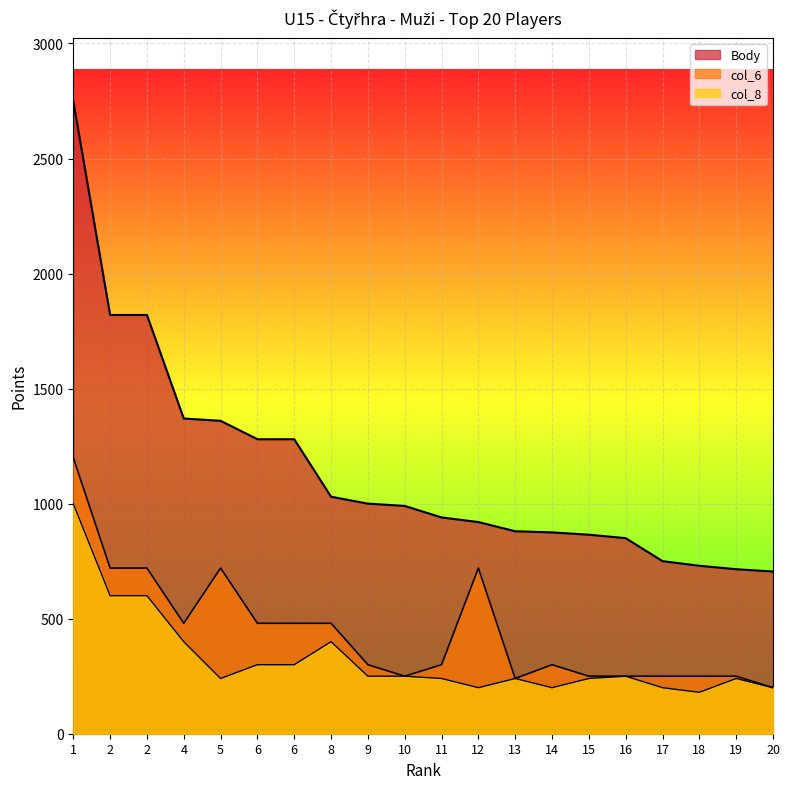

Reading left to right, what are all the values shown in this chart?

Body: 2750	1820	1820	1370	1360	1280	1280	1030	1000	990	940	920	880	875	865	850	750	730	715	705
col_6: 1200	720	720	480	720	480	480	480	300	250	300	720	240	300	250	250	250	250	250	200
col_8: 1000	600	600	400	240	300	300	400	250	250	240	200	240	200	240	250	200	180	240	200